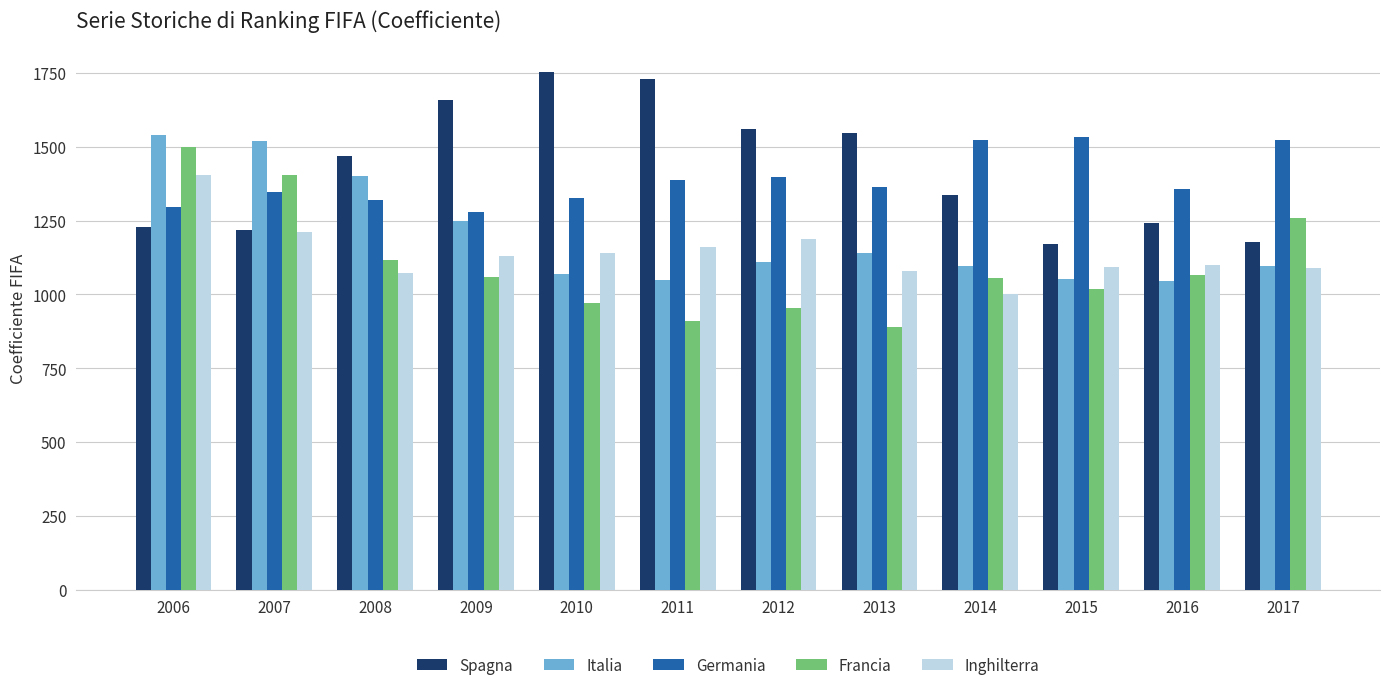

How many data points in Inghilterra are less than 1128?

6